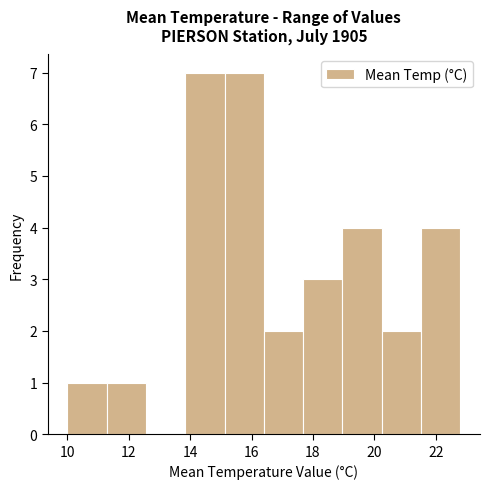

How tall is the bar that spans 11.28 to 12.56 on the x-axis? Neither the bar edges nor the heights are printed on the chart, so give them approximately, as read against the axes.

1